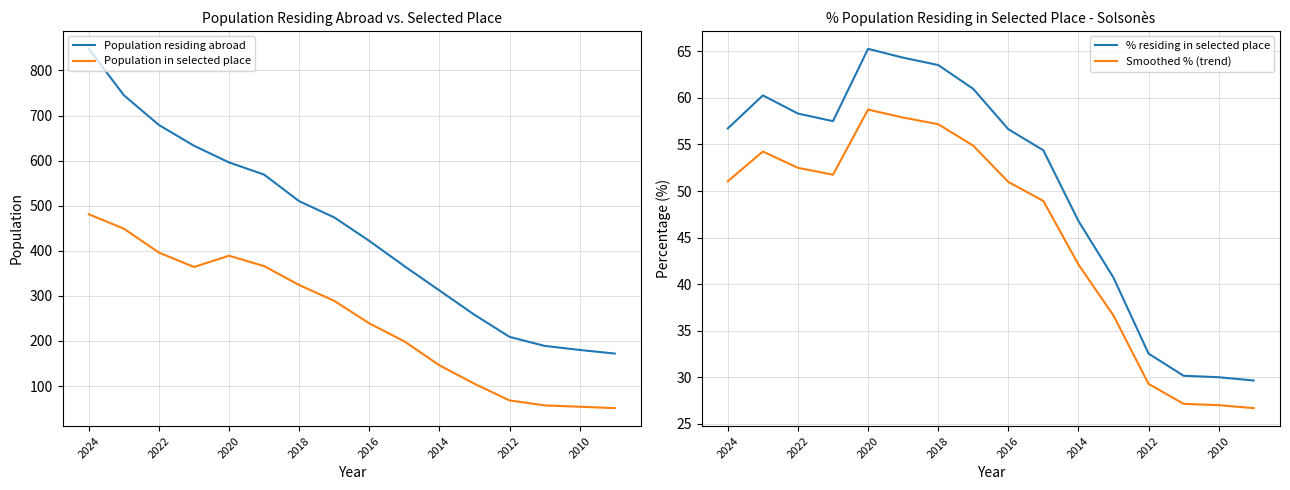

What are all the series names shown in the legend?

Population residing abroad, Population in selected place, % residing in selected place, Smoothed % (trend)